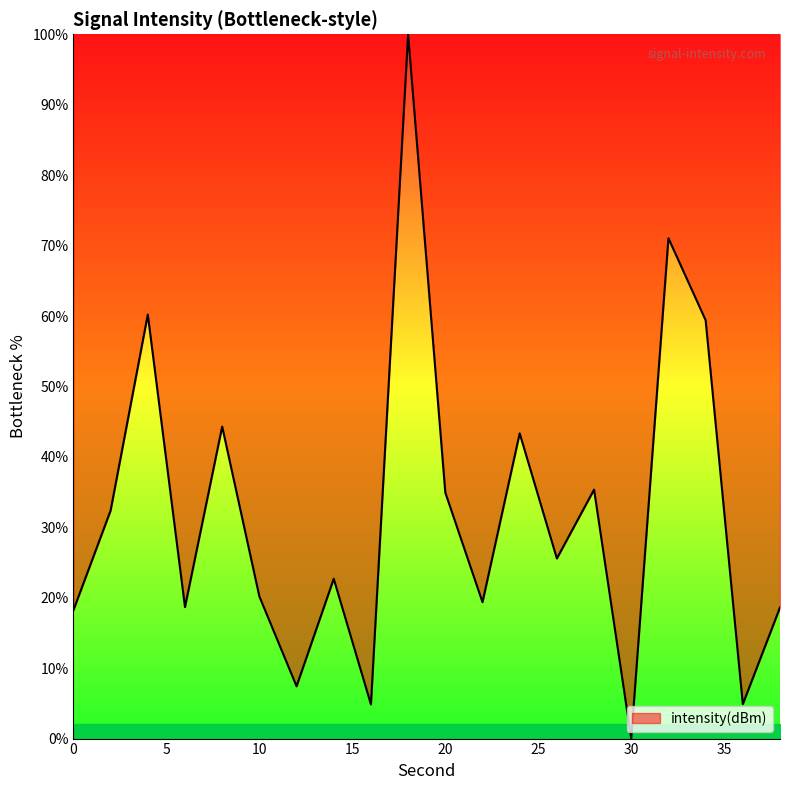

What is the difference between the maximum and minimum values?

100.0